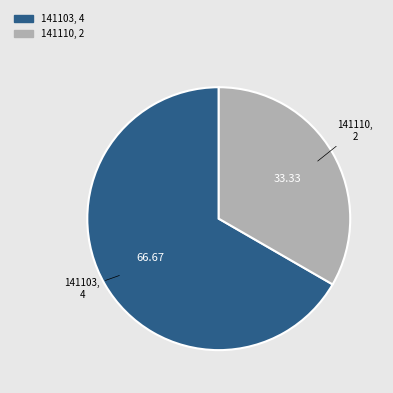

Is the sum of 141110 and 141103 greater than half?

Yes